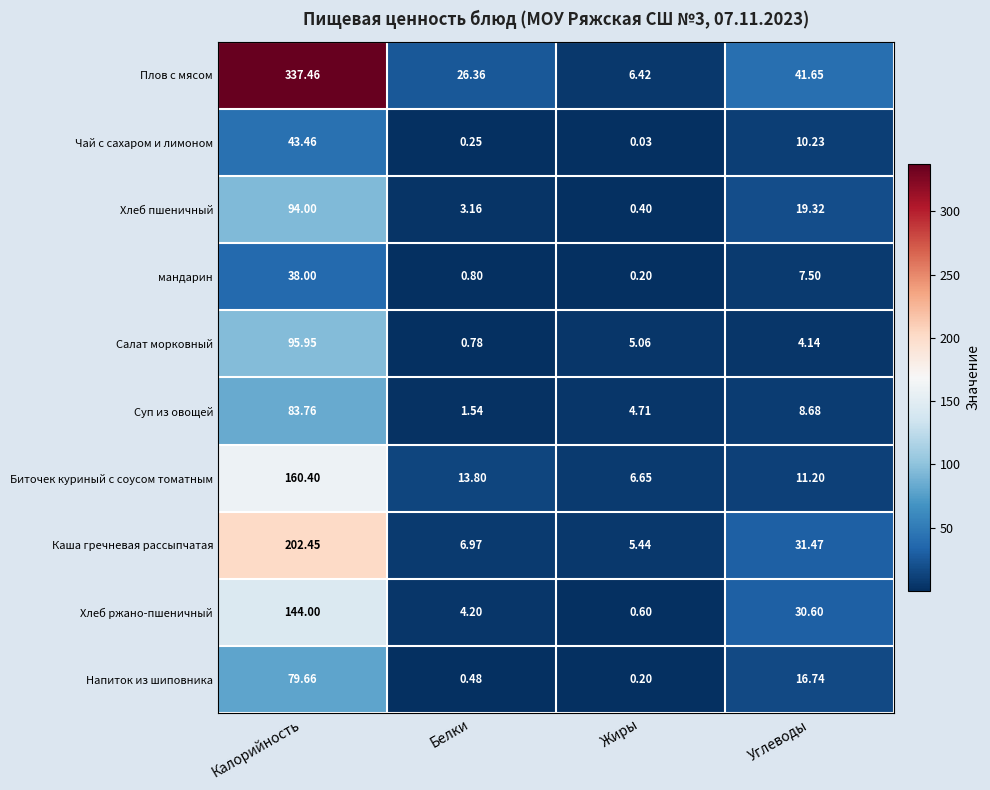

Where does the Напиток из шиповника series first go above 16?

Калорийность